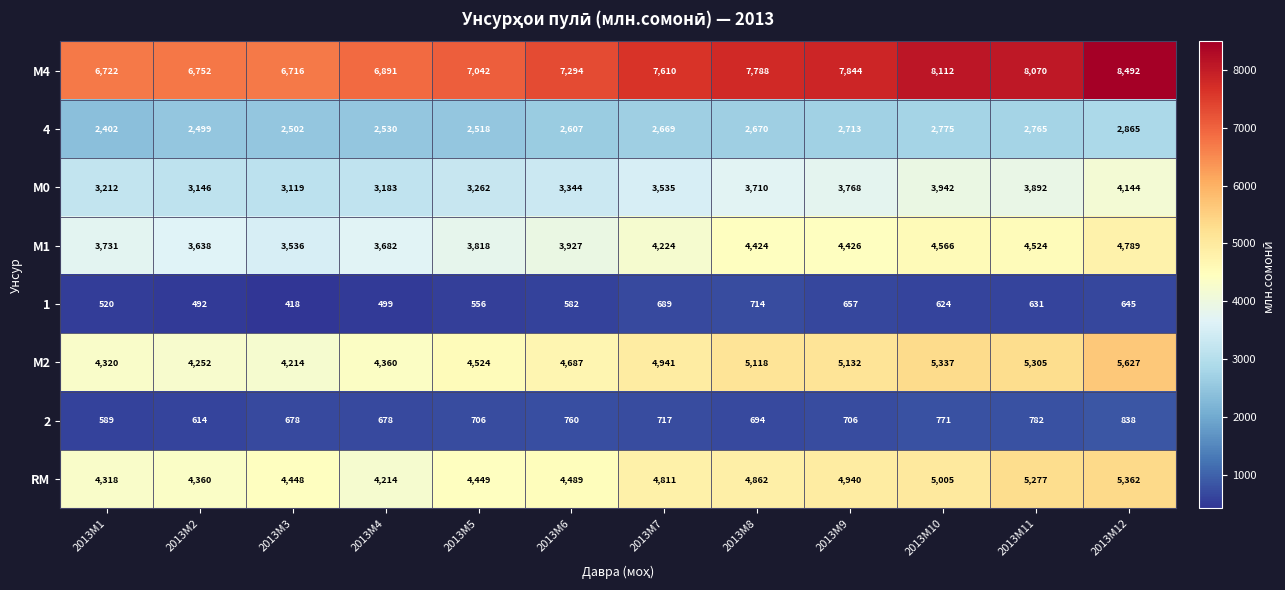

Rank the series at 2013M1 from lowest to highest value.

1, 2, 4, М0, М1, RM, М2, М4